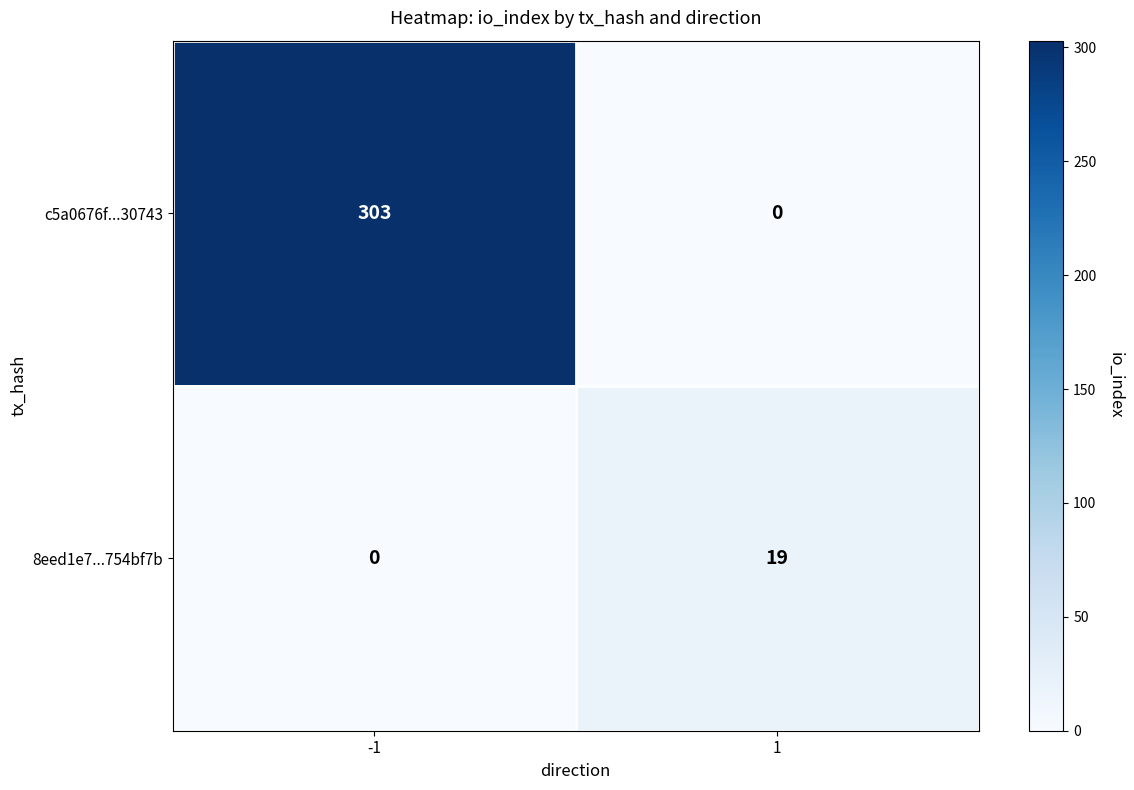

True or false: c5a0676f...30743 has a value of 303 at -1.

True